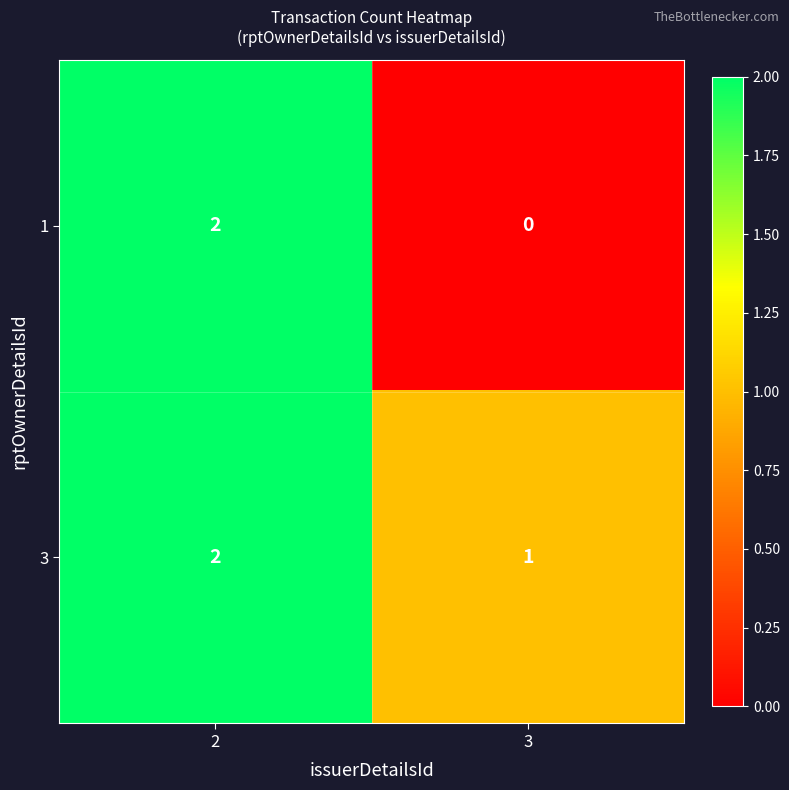

Reading left to right, extract all data points from this chart.

1: 2=2	3=0
3: 2=2	3=1